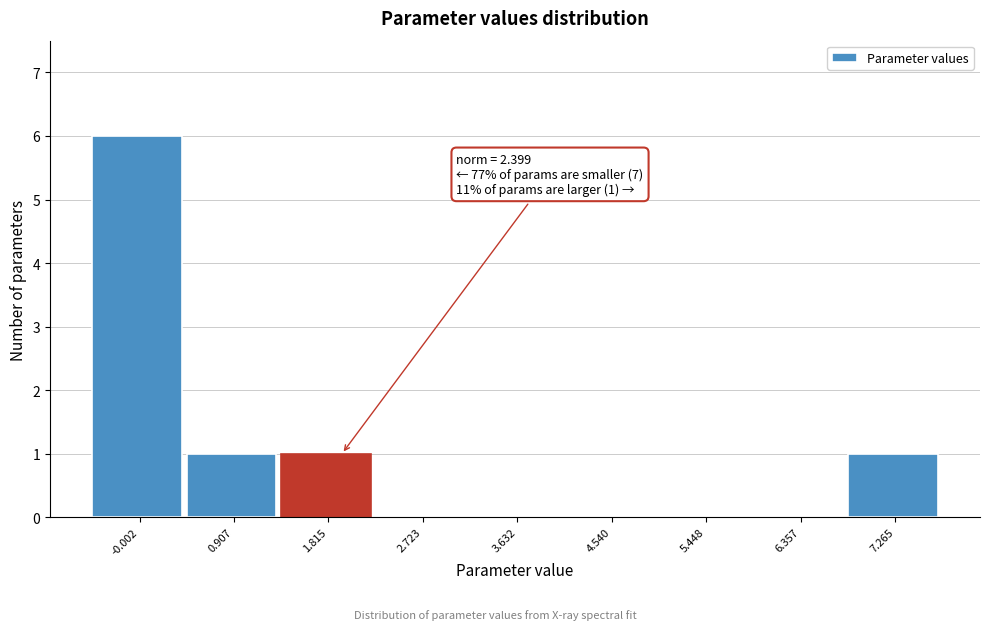

Reading left to right, what are all the values shown in this chart?

-0.002=6	0.907=1	1.815=1	2.723=0	3.632=0	4.540=0	5.448=0	6.357=0	7.265=1